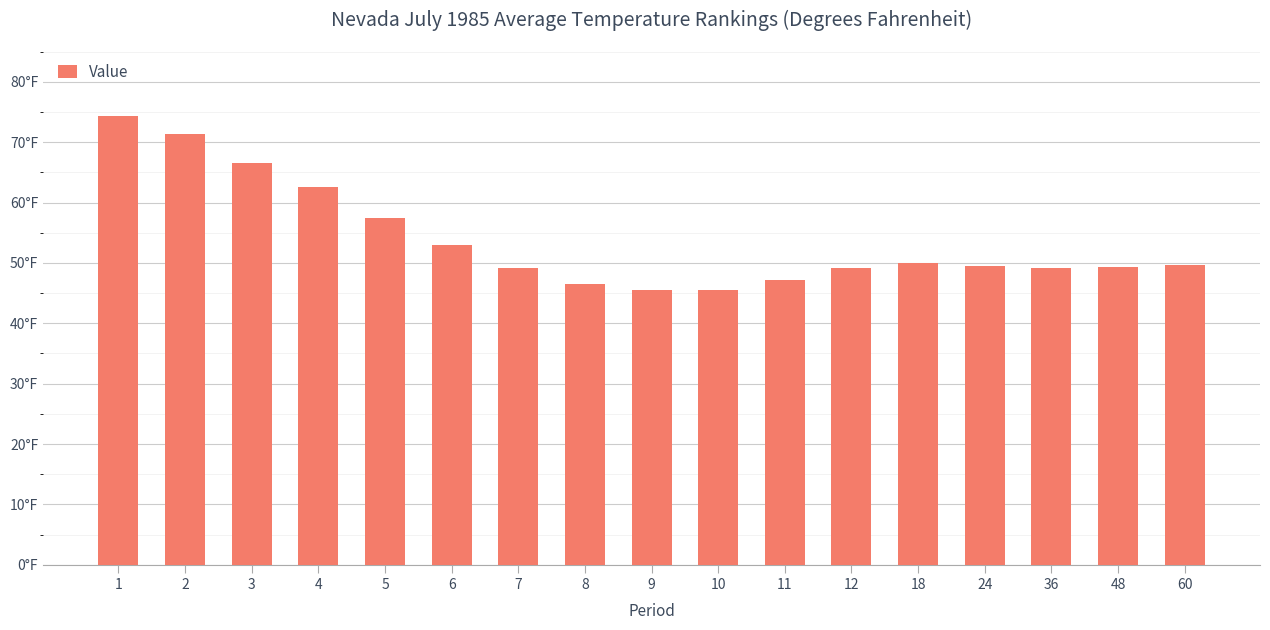

Reading left to right, what are all the values shown in this chart?

1=74.4	2=71.4	3=66.5	4=62.6	5=57.4	6=52.9	7=49.2	8=46.5	9=45.6	10=45.6	11=47.2	12=49.1	18=50.0	24=49.5	36=49.1	48=49.3	60=49.7